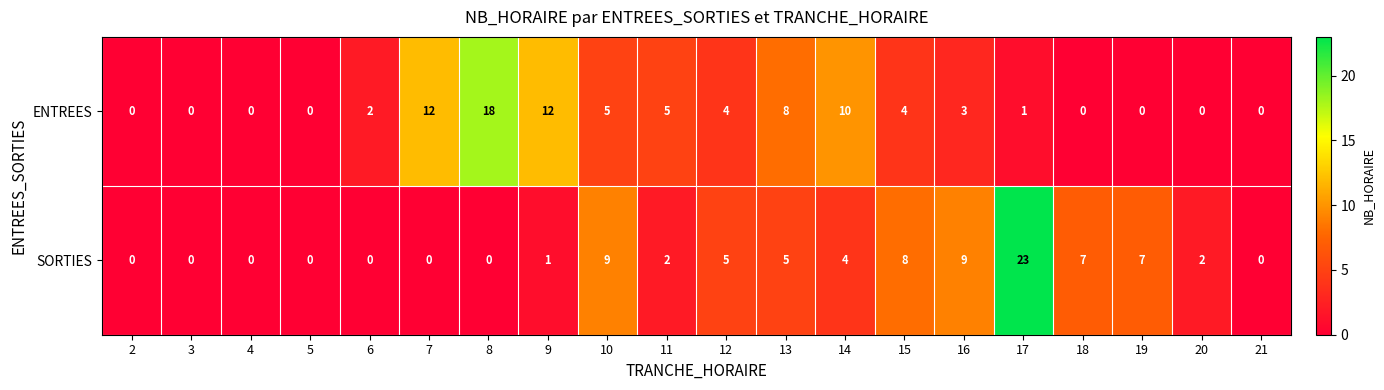

What is the average value of the ENTREES series?

4